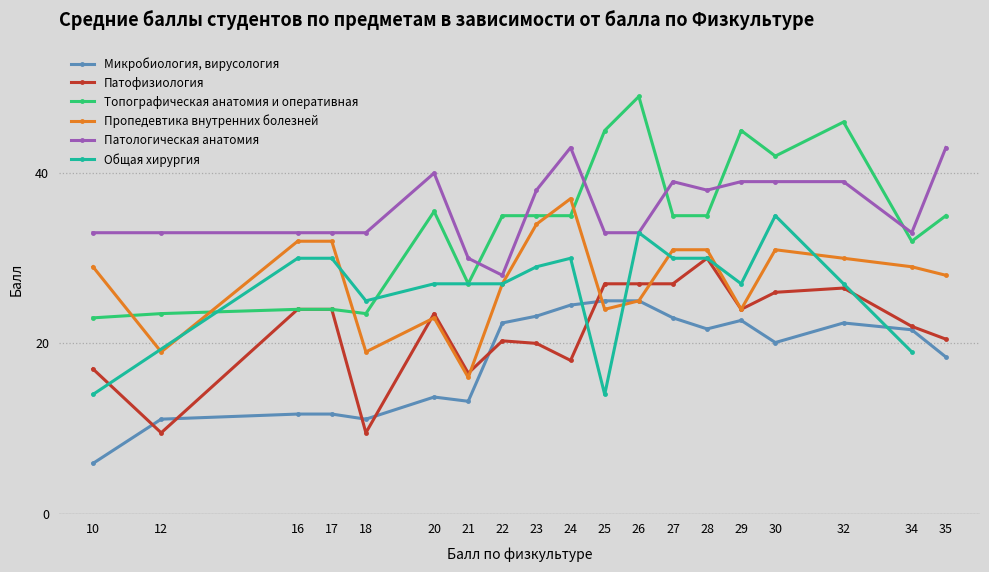

Which category has the lowest value in the Патологическая анатомия series?

22